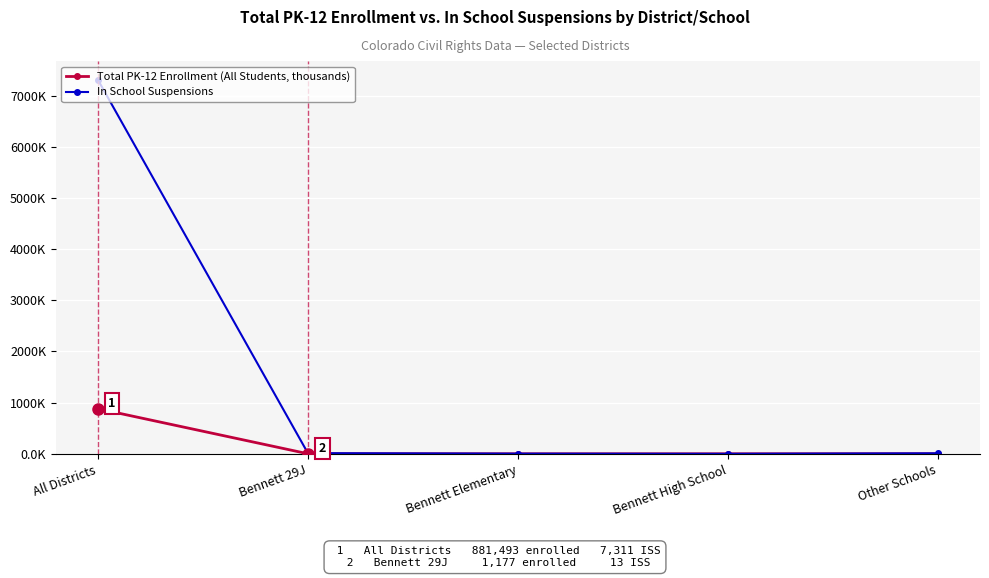

At how many categories does at least one series exceed 5998?

1